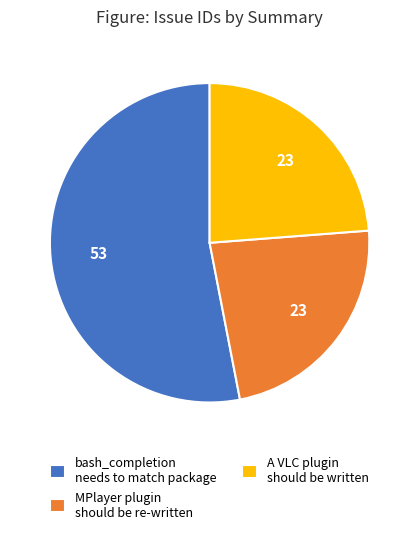

What is the ratio of the value at MPlayer plugin should be re-written to the value at A VLC plugin should be written?

1.0